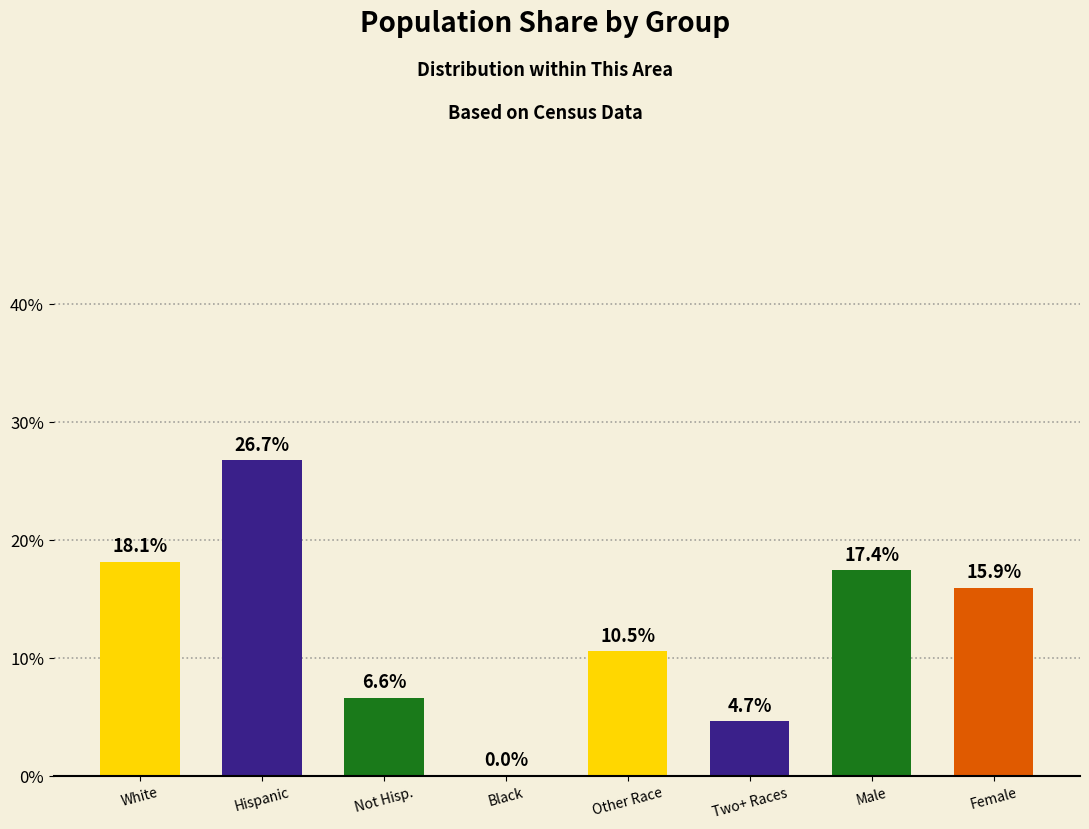

Approximately how many times larger is the value at Male compared to Female?

1.1